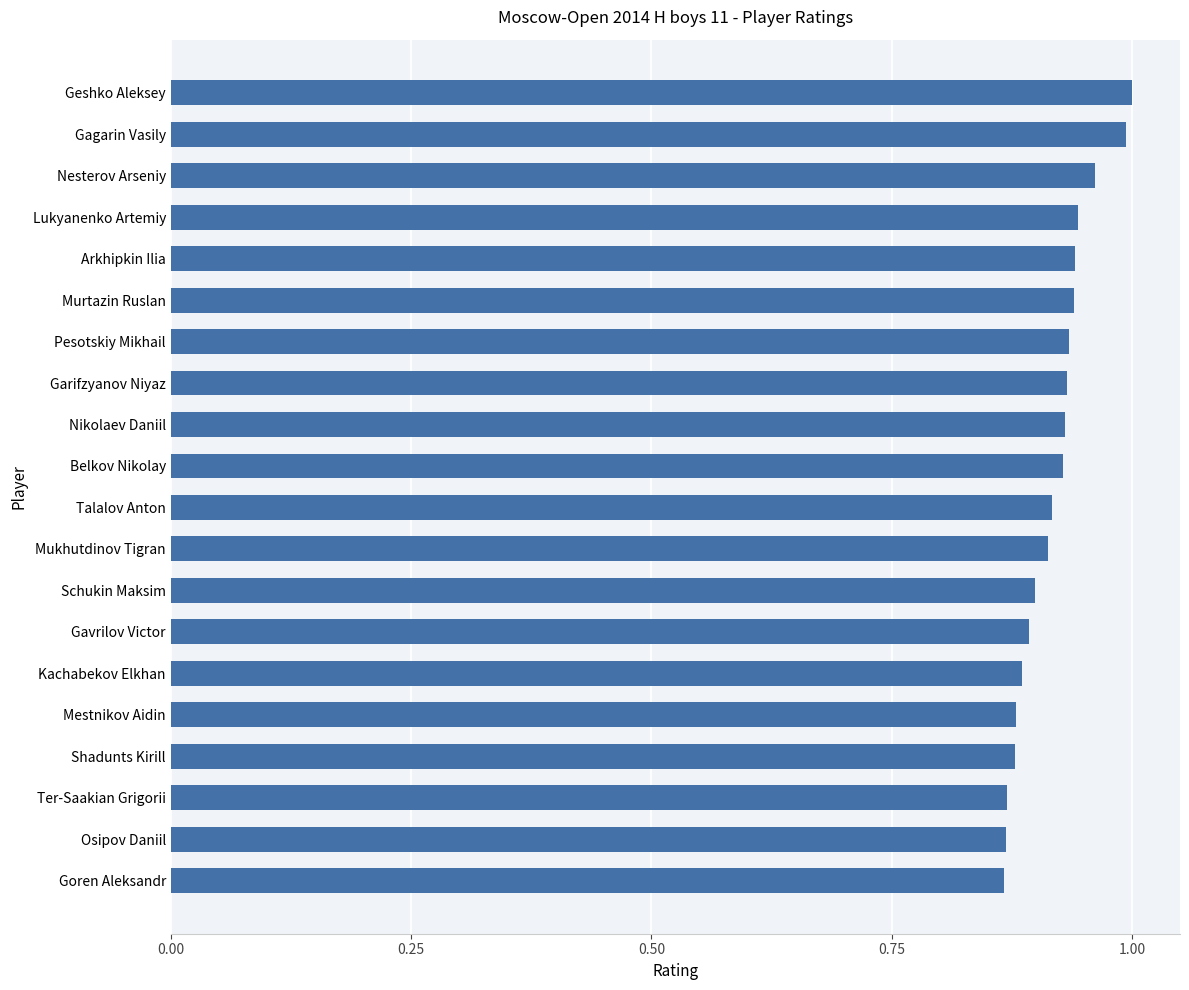

True or false: the data shows 0.9 at Kachabekov Elkhan.

True